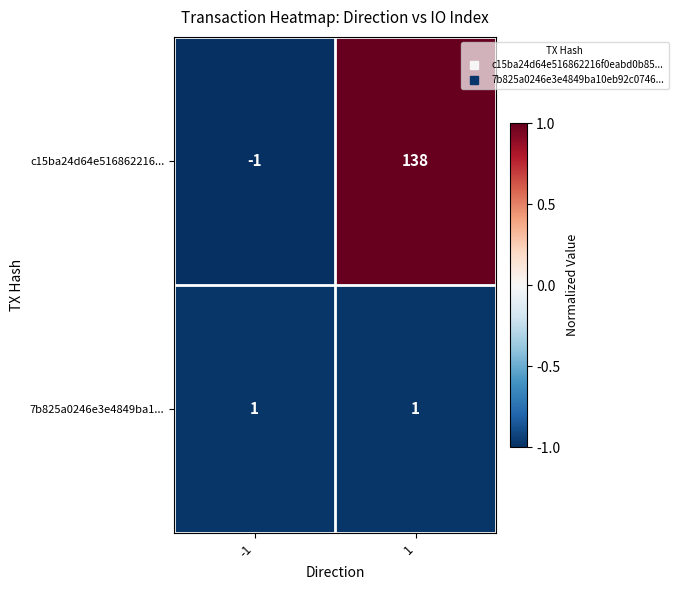

Is it true that 7b825a0246e3e4849ba1... equals 1 at -1?

True